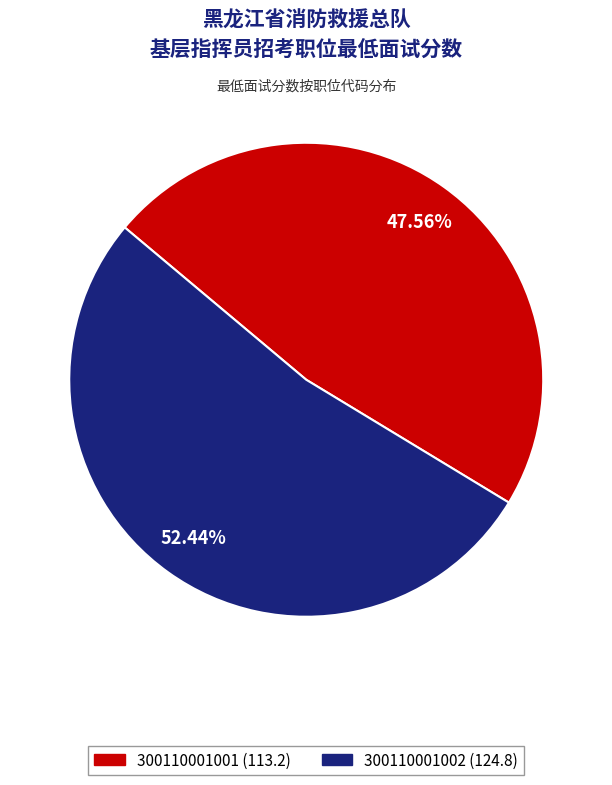

Do 300110001002 and 300110001001 together represent more than half of the pie?

Yes